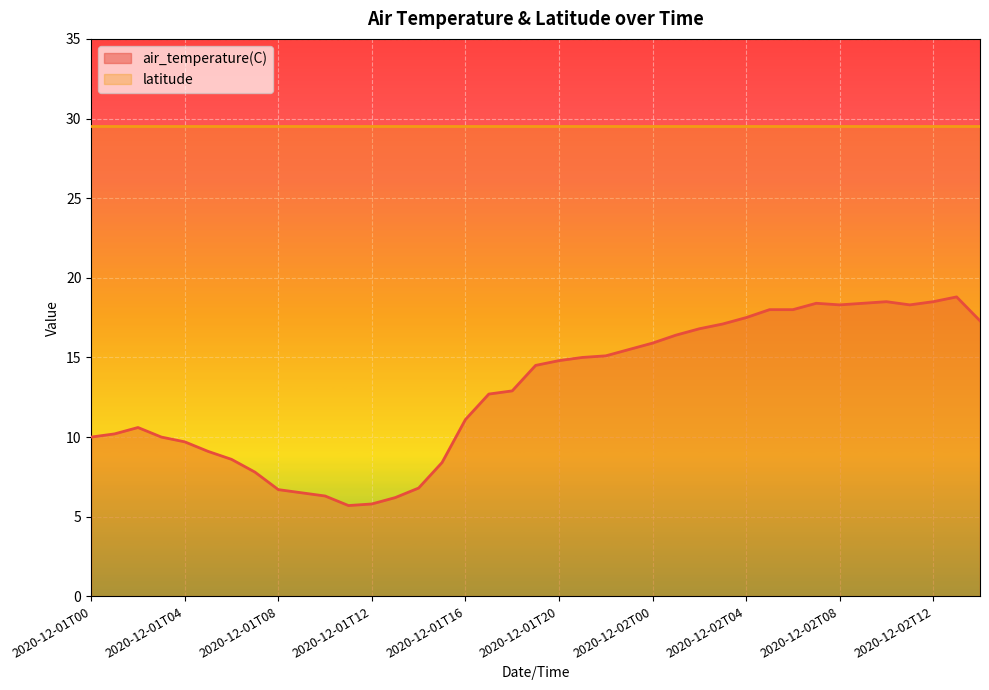

What is the maximum value shown in the chart?

29.5